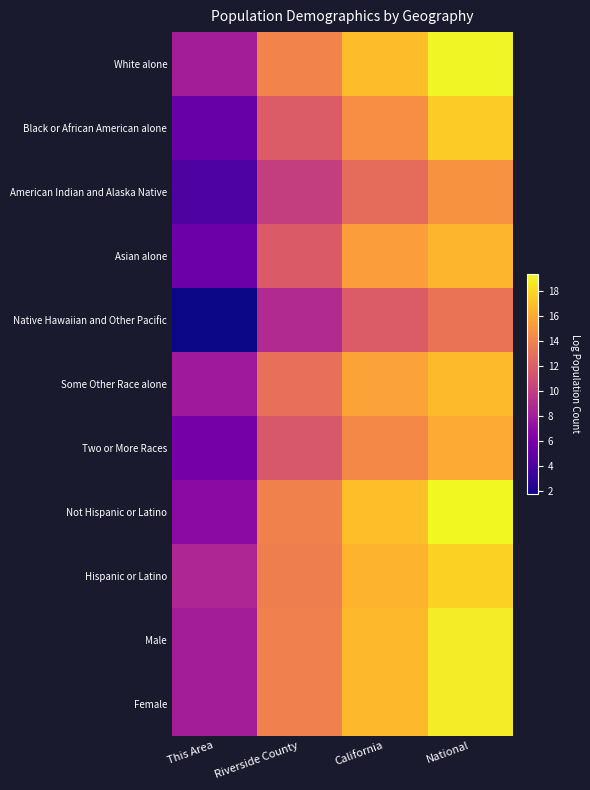

Reading left to right, extract all data points from this chart.

White alone: This Area=8.1	Riverside County=14.1	California=16.9	National=19.2
Black or African American alone: This Area=5.2	Riverside County=11.9	California=14.6	National=17.5
American Indian and Alaska Native: This Area=4.1	Riverside County=10.1	California=12.8	National=14.9
Asian alone: This Area=5.4	Riverside County=11.8	California=15.4	National=16.5
Native Hawaiian and Other Pacific: This Area=1.8	Riverside County=8.8	California=11.9	National=13.2
Some Other Race alone: This Area=7.8	Riverside County=13.0	California=15.7	National=16.8
Two or More Races: This Area=5.8	Riverside County=11.6	California=14.4	National=16.0
Not Hispanic or Latino: This Area=6.9	Riverside County=14.0	California=17.0	National=19.4
Hispanic or Latino: This Area=8.6	Riverside County=13.8	California=16.5	National=17.7
Male: This Area=8.1	Riverside County=13.9	California=16.7	National=18.8
Female: This Area=8.1	Riverside County=13.9	California=16.7	National=18.9